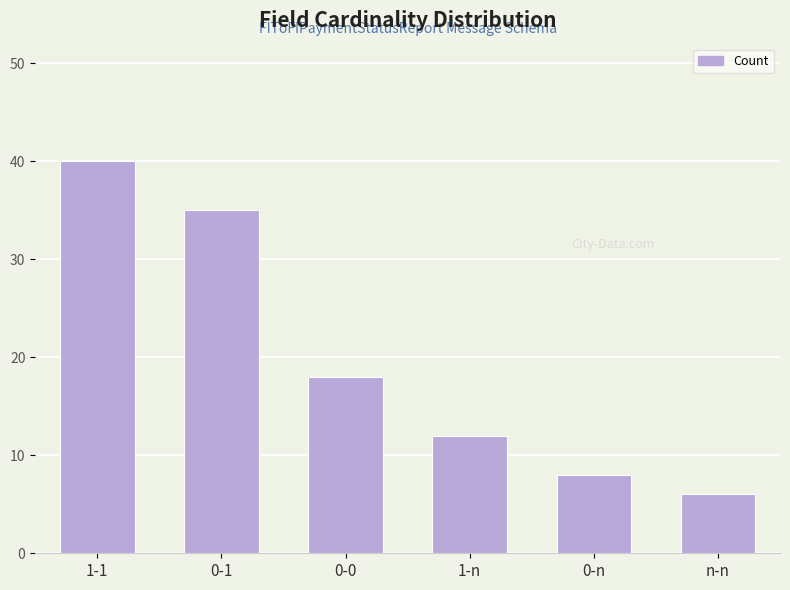

Rank the categories by value from lowest to highest.

n-n, 0-n, 1-n, 0-0, 0-1, 1-1